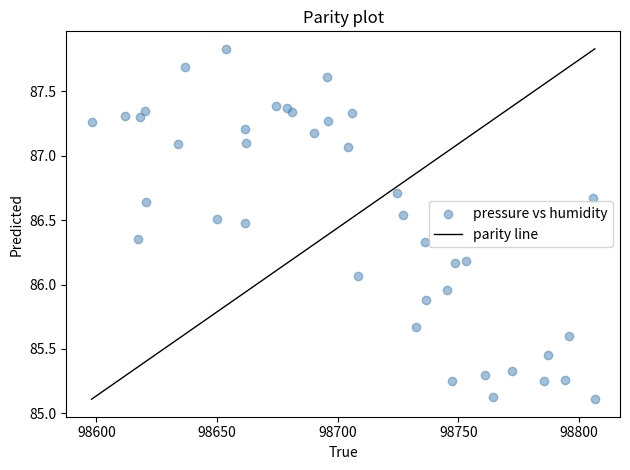

What is the range of X values (max minus min)?

208.6